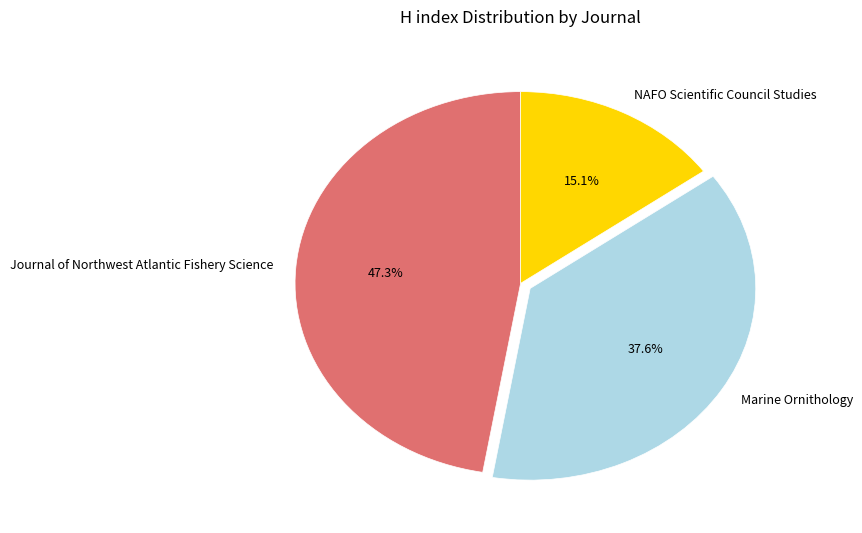

Approximately how many times larger is the value at NAFO Scientific Council Studies compared to Journal of Northwest Atlantic Fishery Science?

0.3